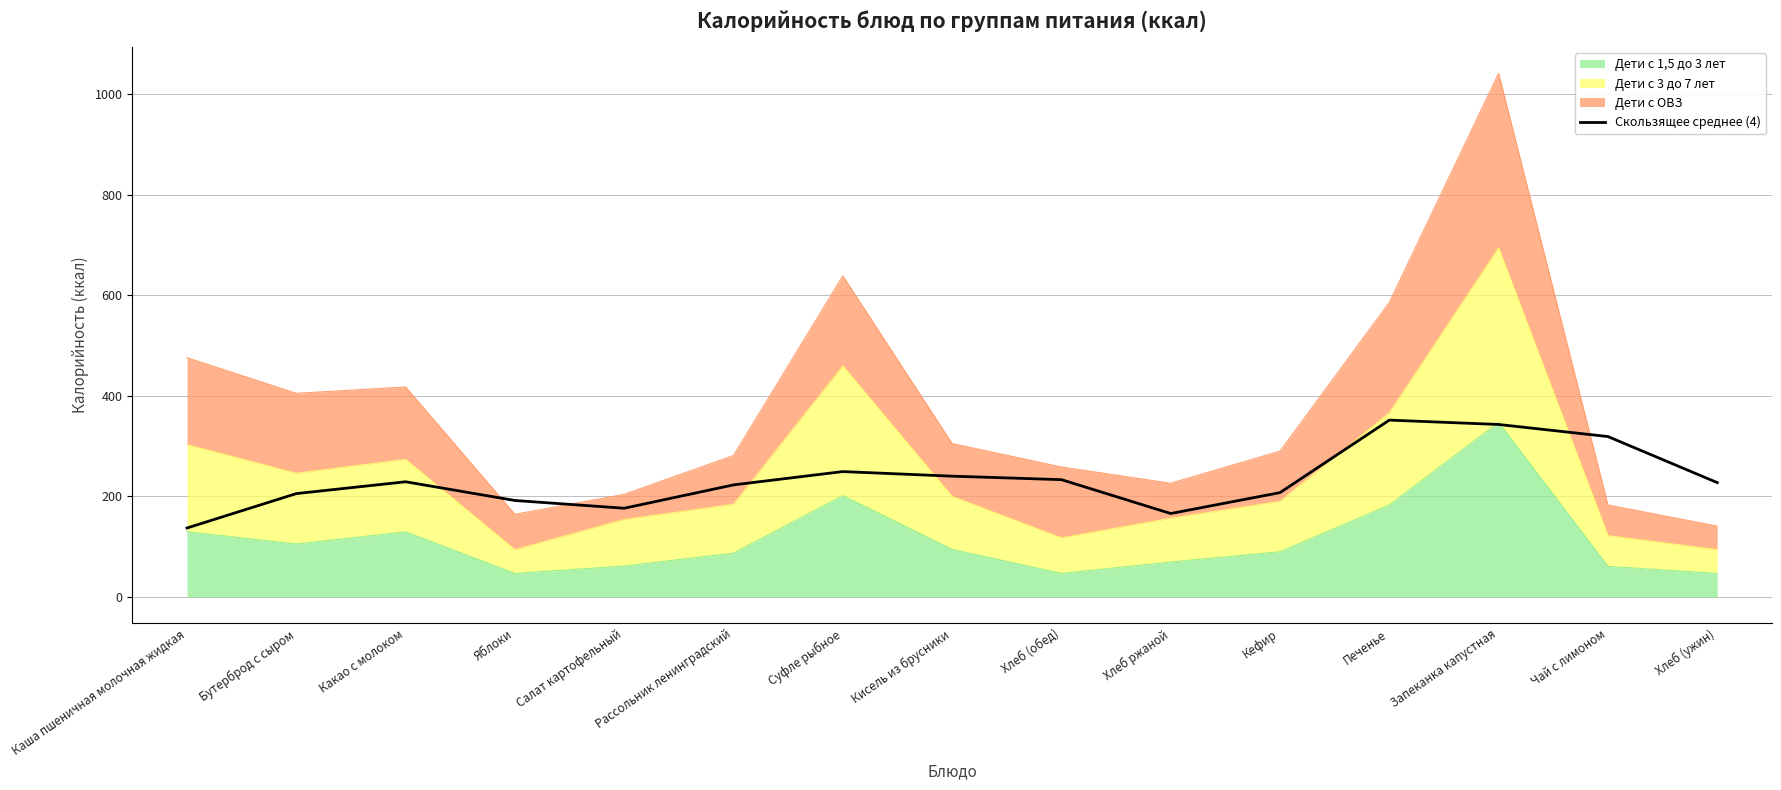

How many lines are shown in the chart?

1